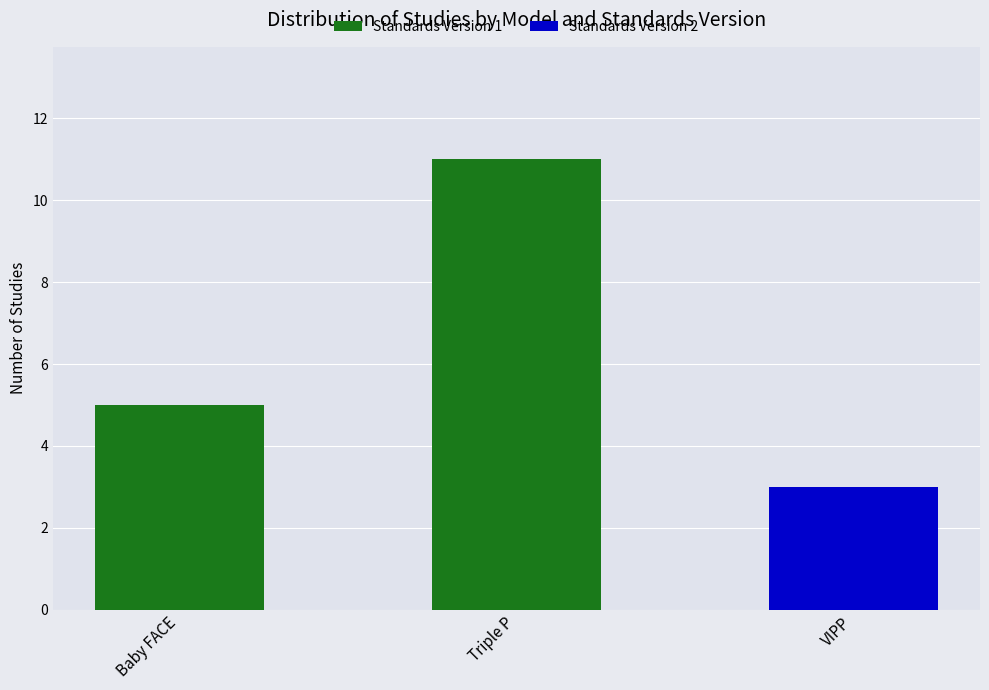

What is the total value across all series at Triple P?

11